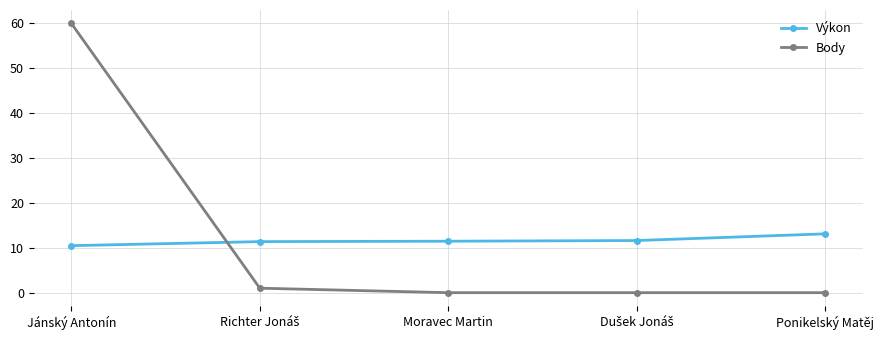

What position from the left is Moravec Martin?

3